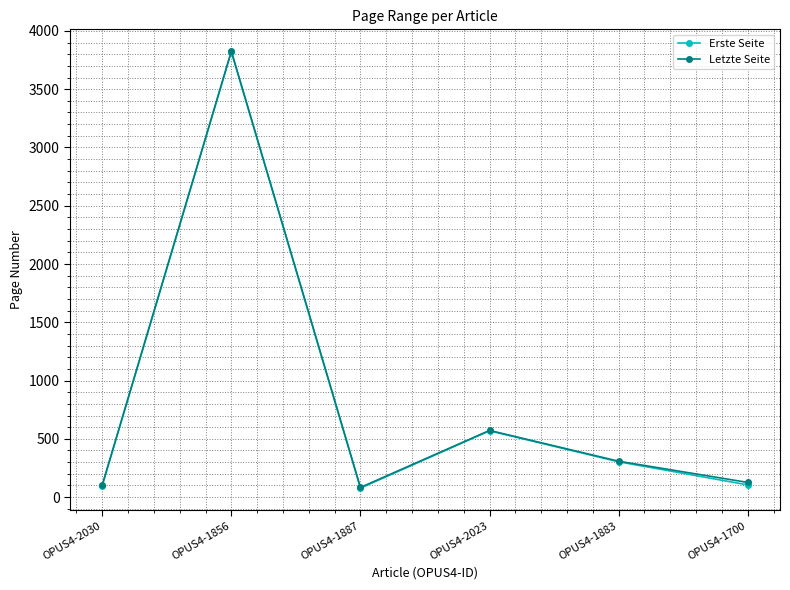

True or false: Letzte Seite and Erste Seite cross at least once.

False